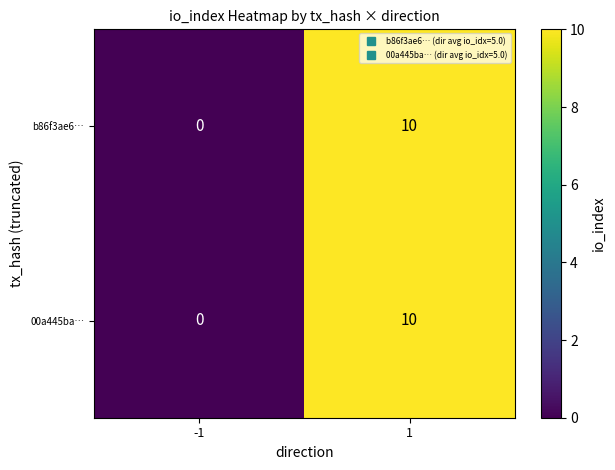

Reading left to right, transcribe all the data shown in this chart.

b86f3ae6…: -1=0	1=10
00a445ba…: -1=0	1=10